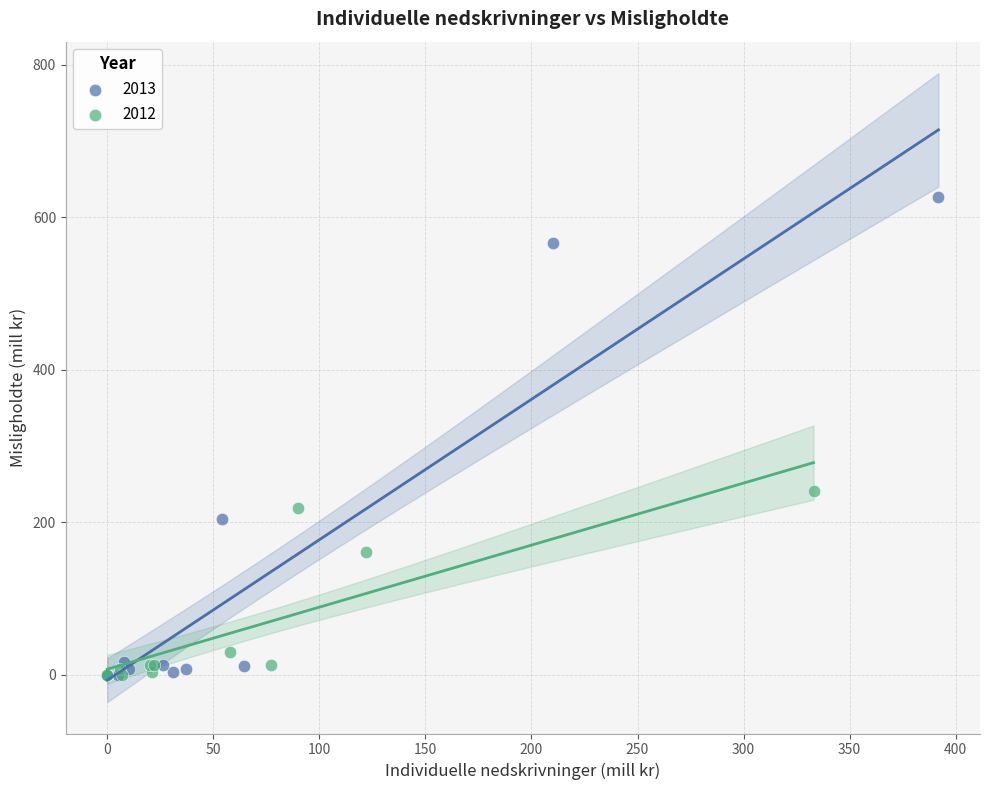

What are all the series names shown in the legend?

2013, 2012